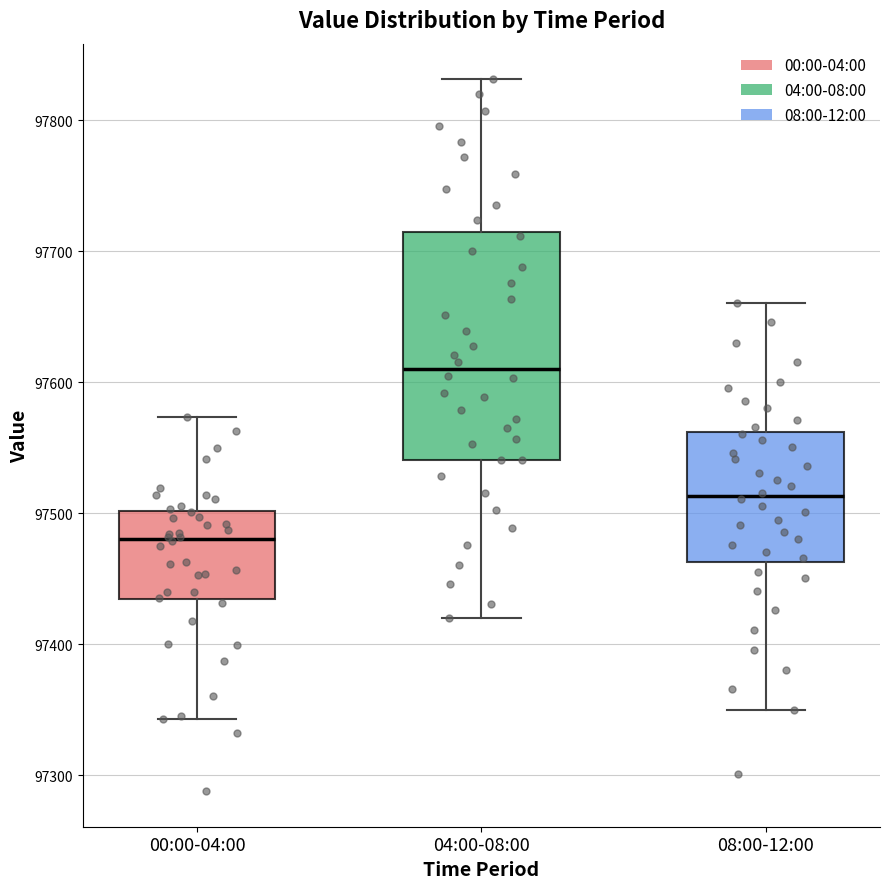

Which box has the lowest median line?

00:00-04:00